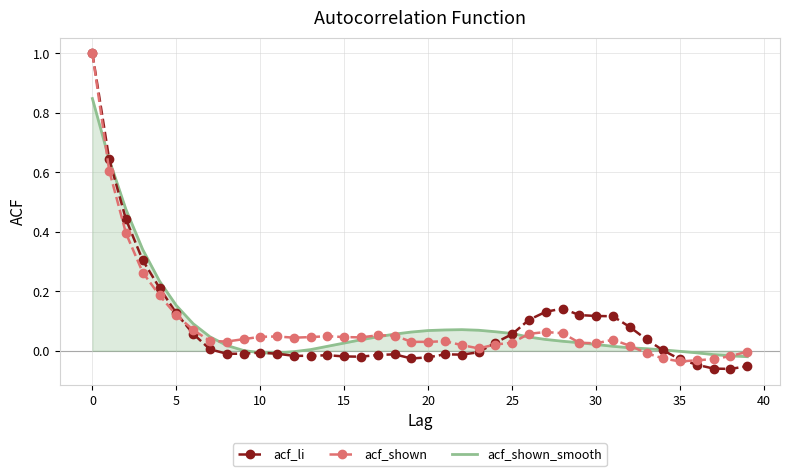

How many categories are shown in the chart?

40